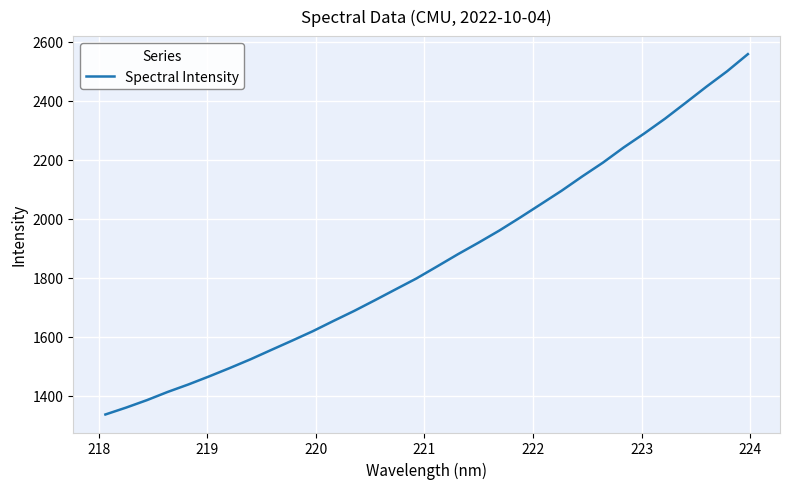

True or false: there are more than 1 points higher than both neighbors.

False